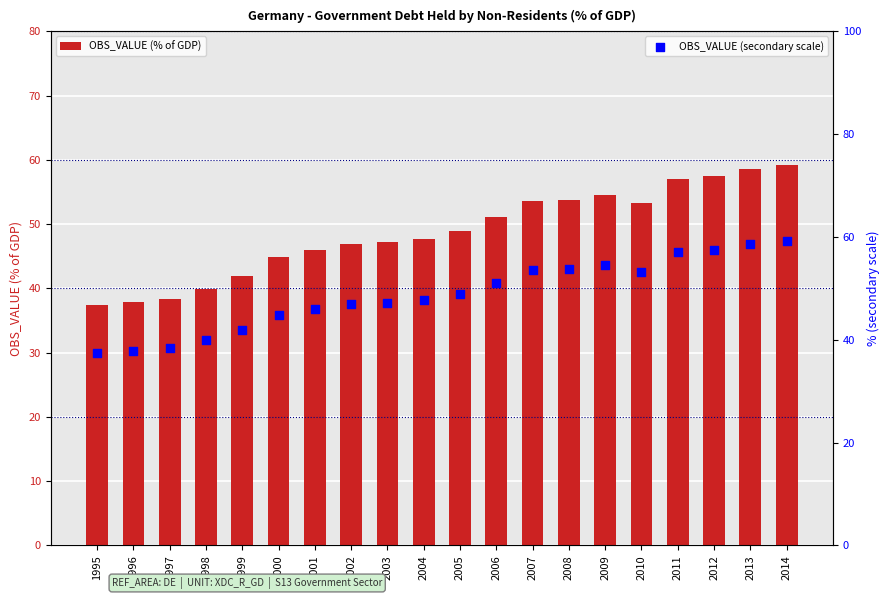

Which series reaches the maximum Y coordinate?

OBS_VALUE (% of GDP)